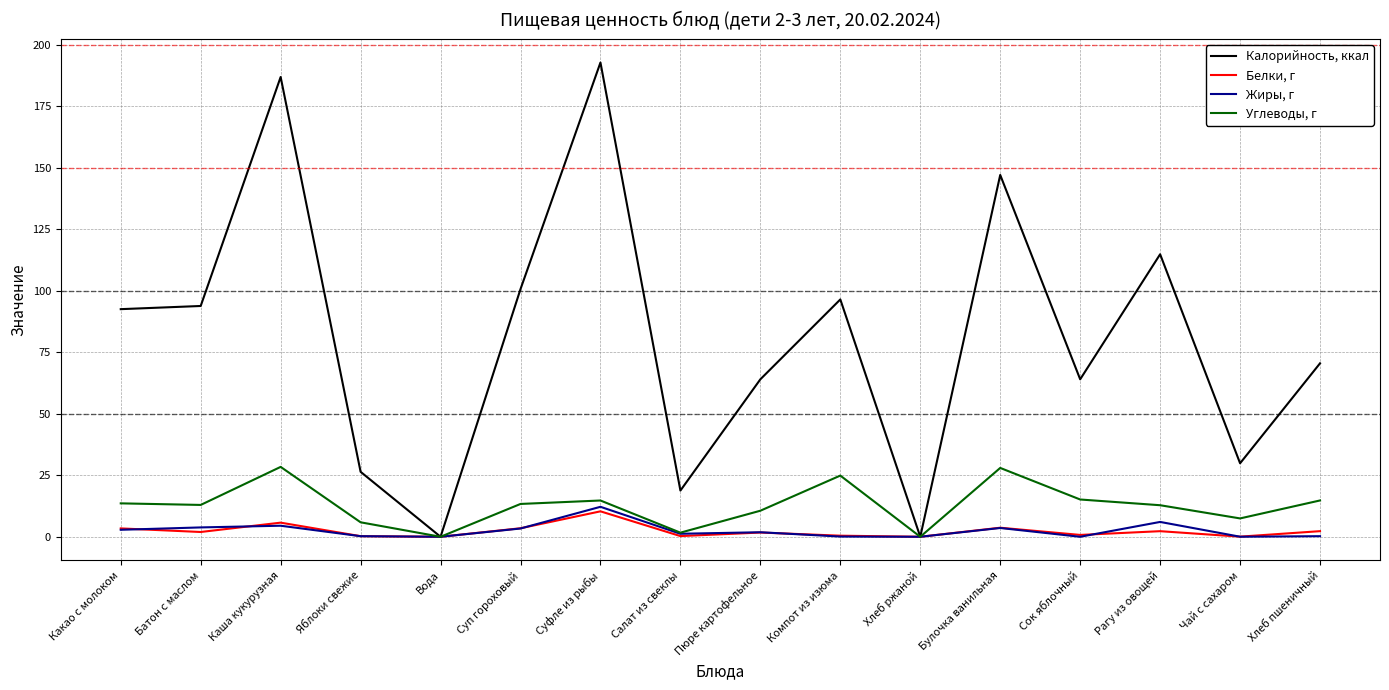

True or false: Калорийность, ккал has a value of 42.2 at Суп гороховый.

False